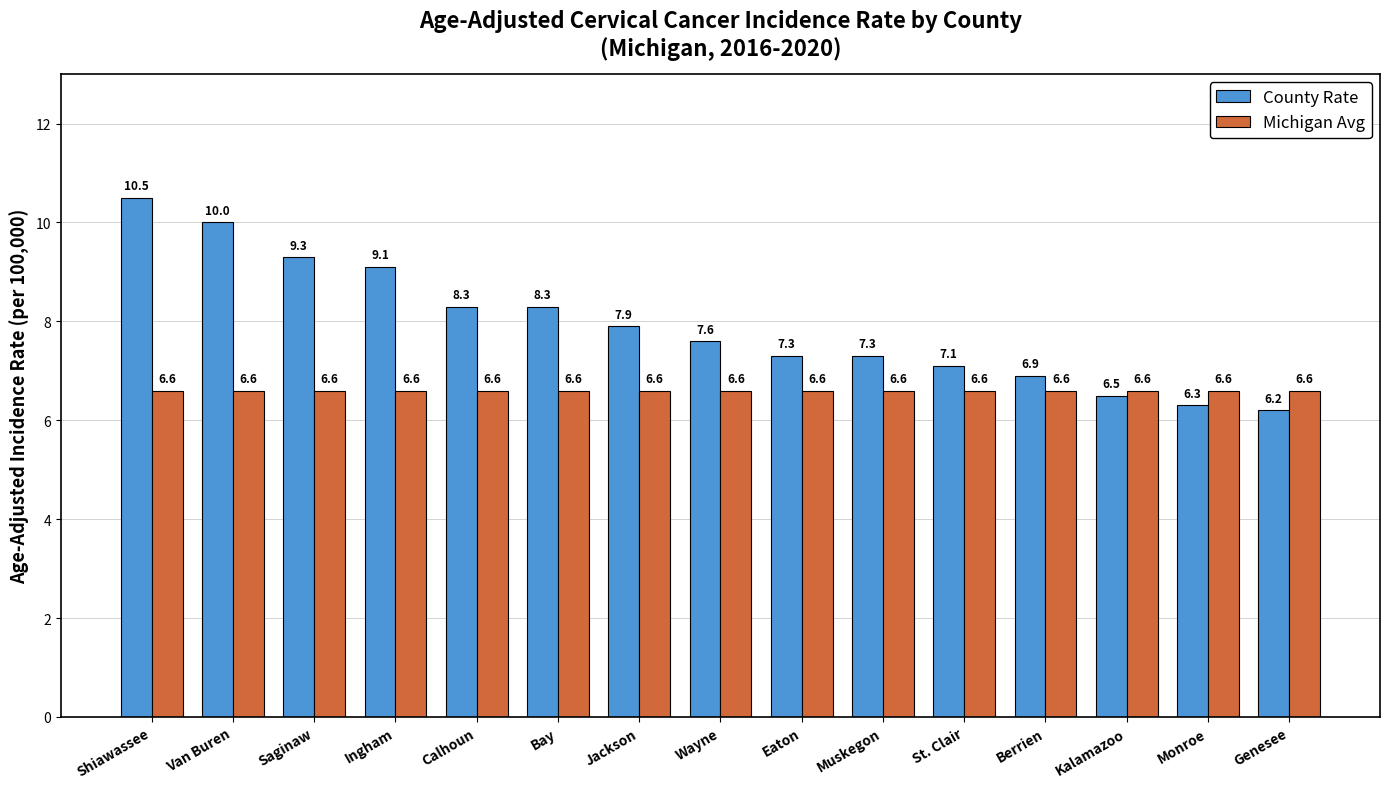

Read the Michigan Avg value at Kalamazoo.

6.6